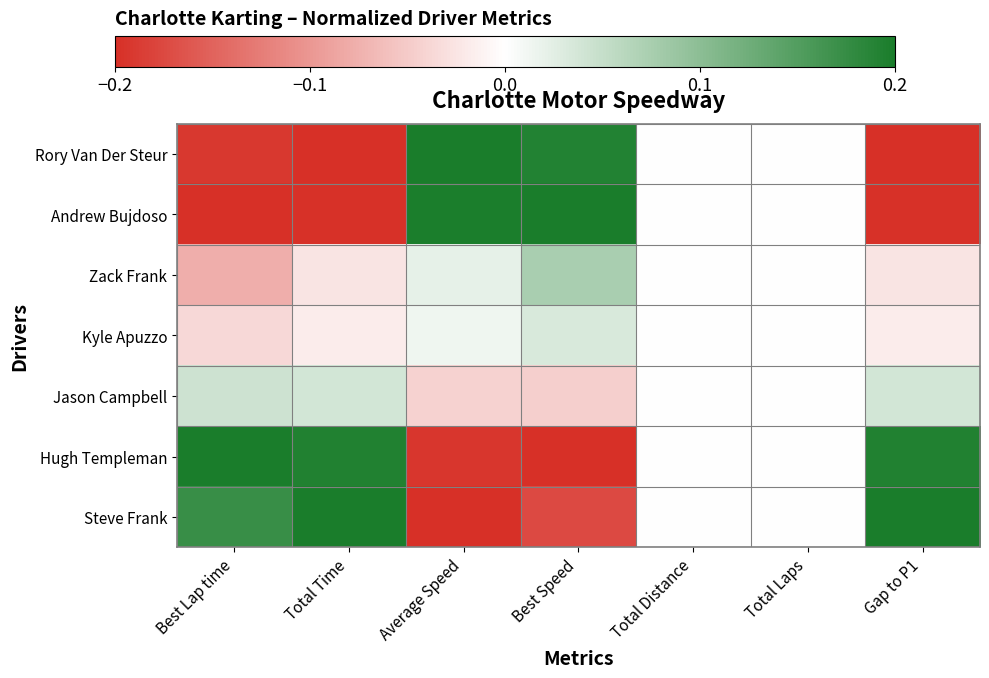

Between Total Time and Average Speed, which series saw the biggest shift?

Rory Van Der Steur